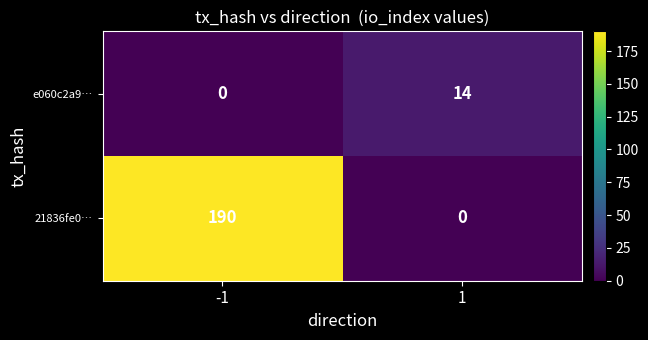

Which series has the largest total across all categories?

21836fe0…